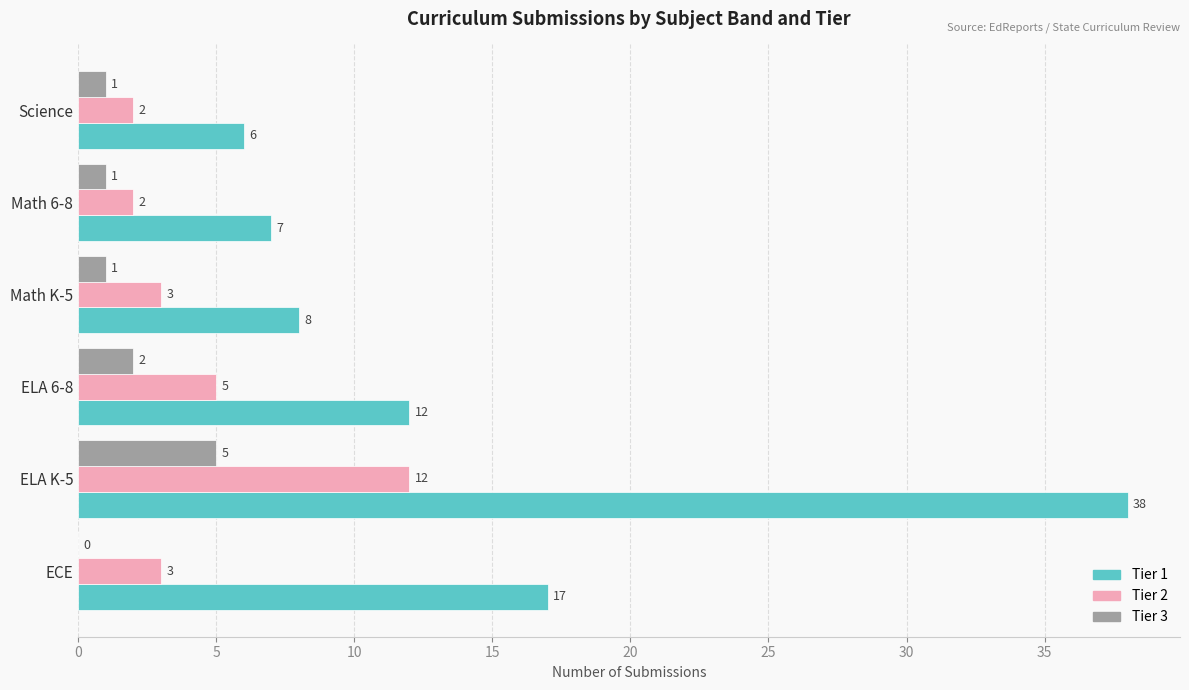

Count the number of categories in the chart.

6